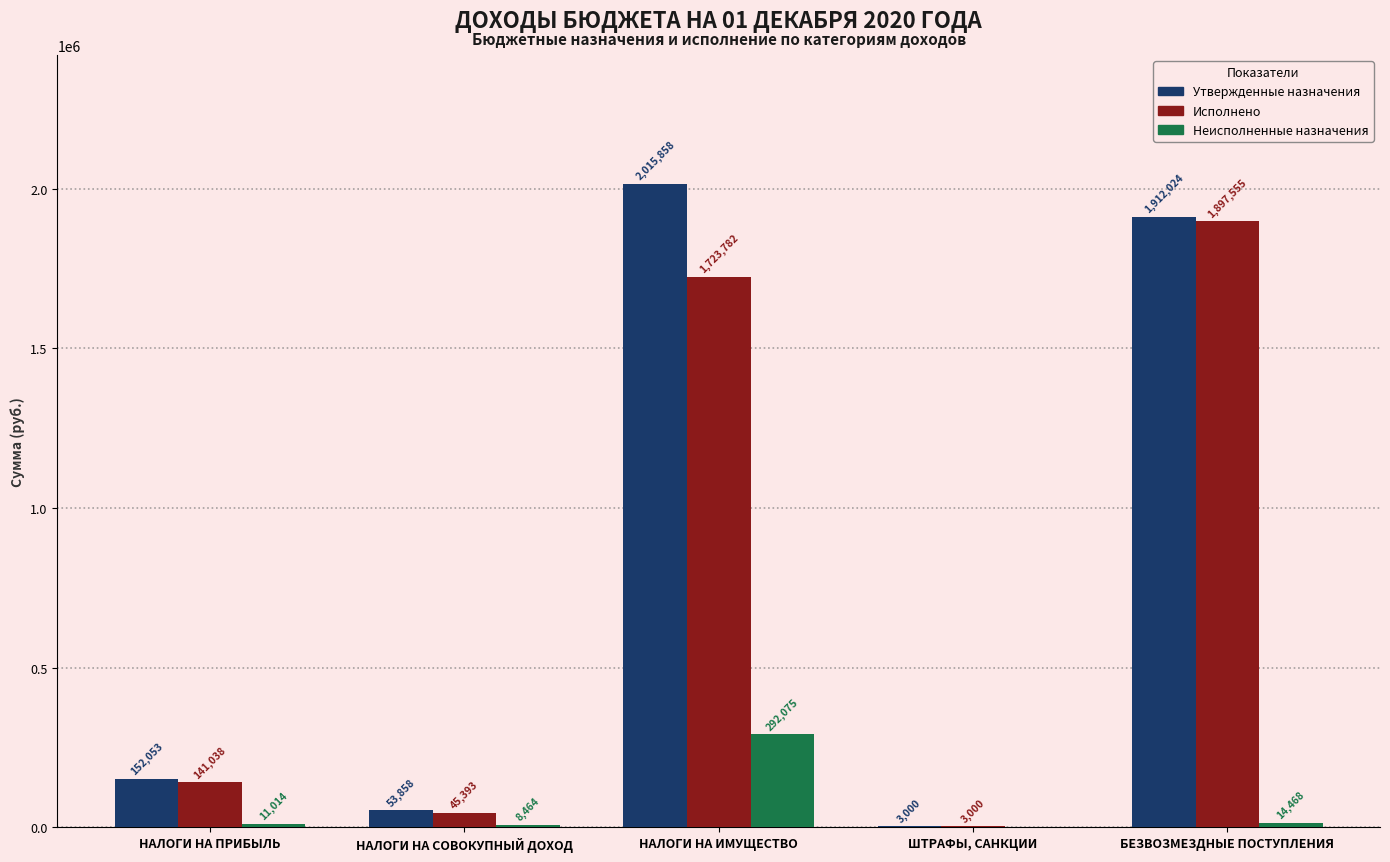

How many series are shown in this chart?

3